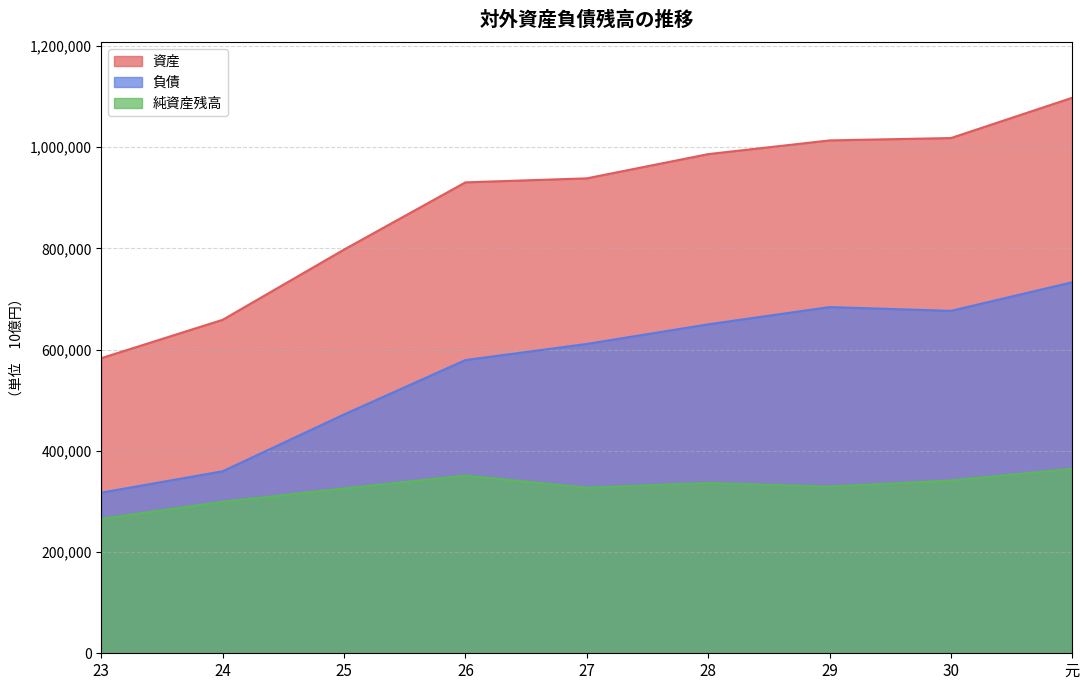

True or false: 純資産残高 has a value of 325732 at 25.

True